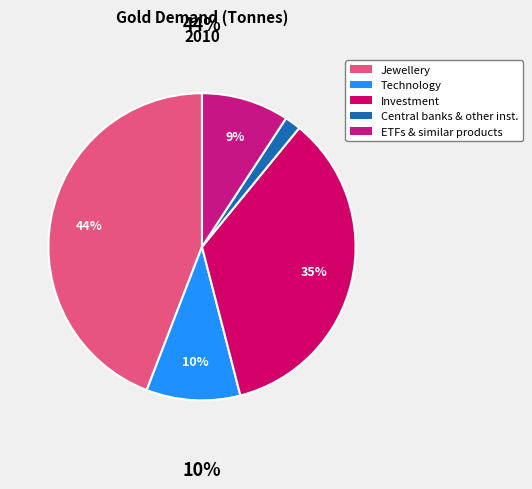

How many segments does this pie chart have?

5